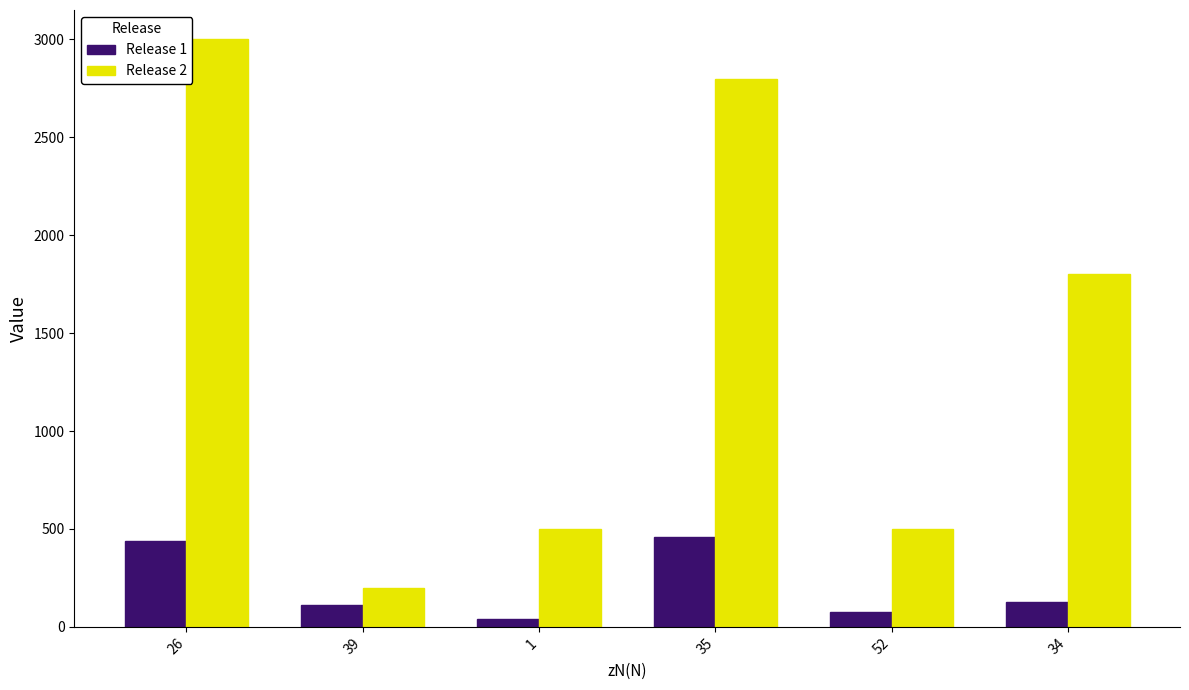

Is it true that Release 1 equals 40 at 1?

True